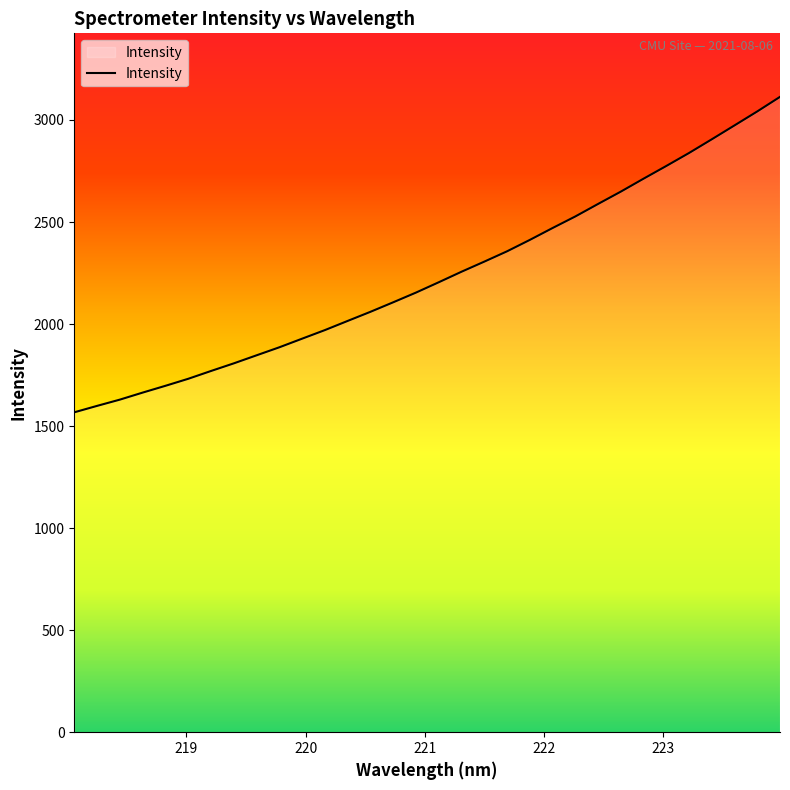

What is the difference between the maximum and minimum values?

1545.8